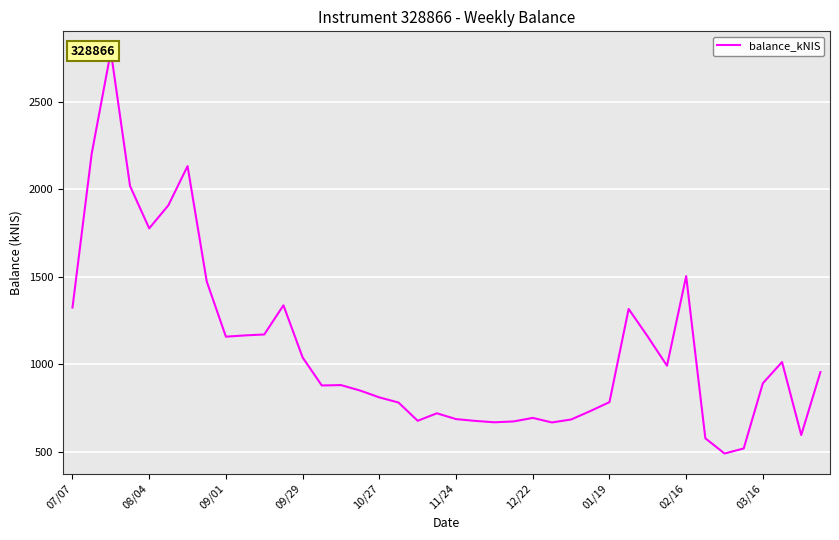

What is the minimum value shown in the chart?

489.6